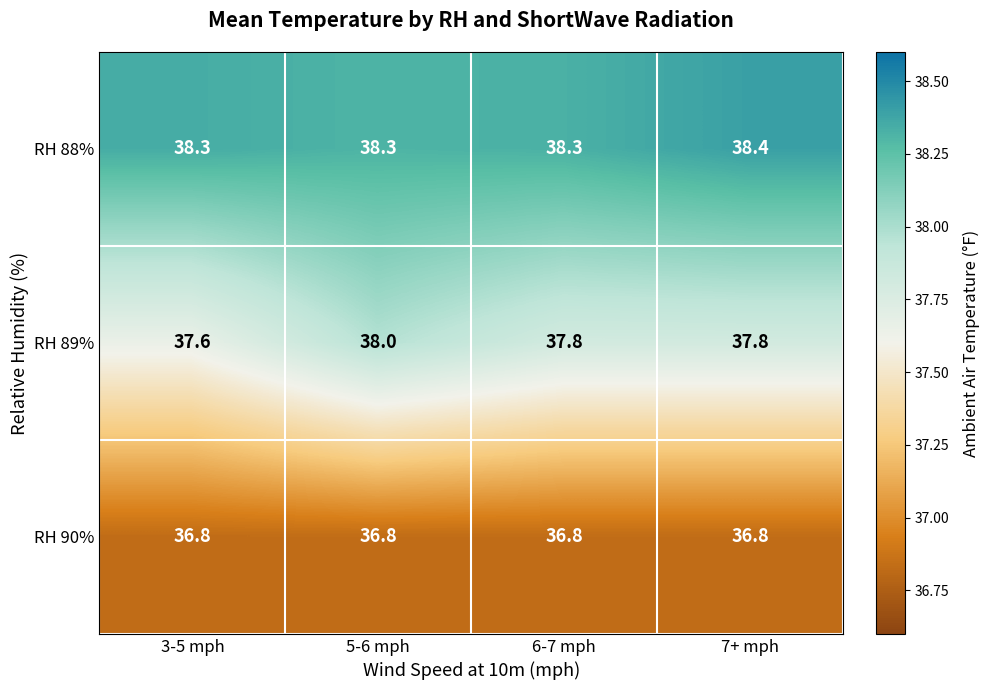

Reading left to right, extract all data points from this chart.

RH 88%: 3-5 mph=38.3	5-6 mph=38.3	6-7 mph=38.3	7+ mph=38.4
RH 89%: 3-5 mph=37.6	5-6 mph=38.0	6-7 mph=37.8	7+ mph=37.8
RH 90%: 3-5 mph=36.8	5-6 mph=36.8	6-7 mph=36.8	7+ mph=36.8